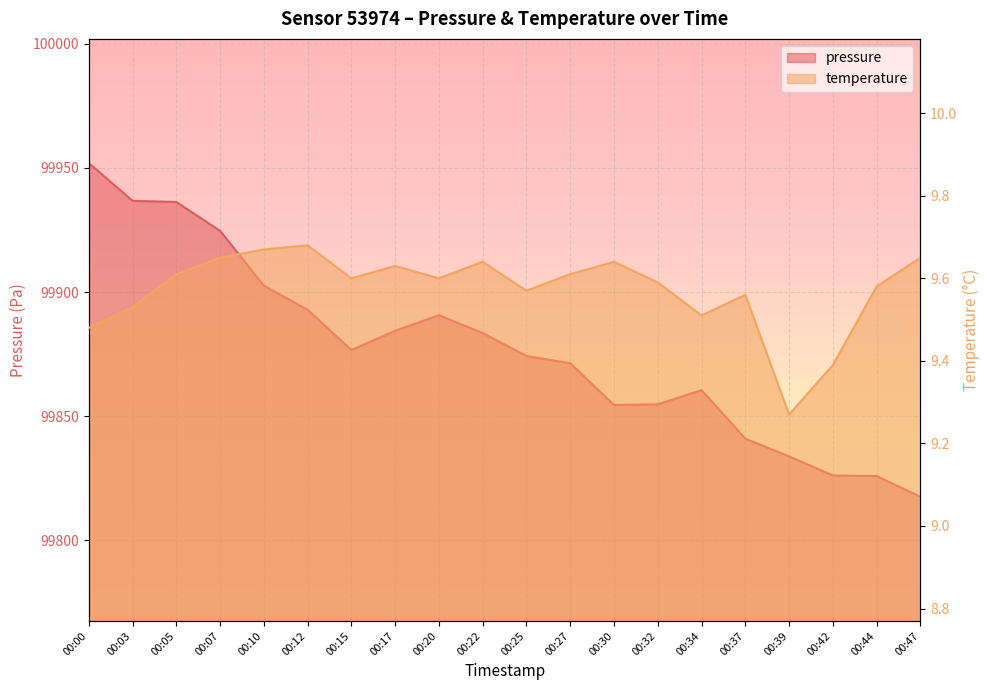

Which has a higher value, 00:22 or 00:07?

00:07